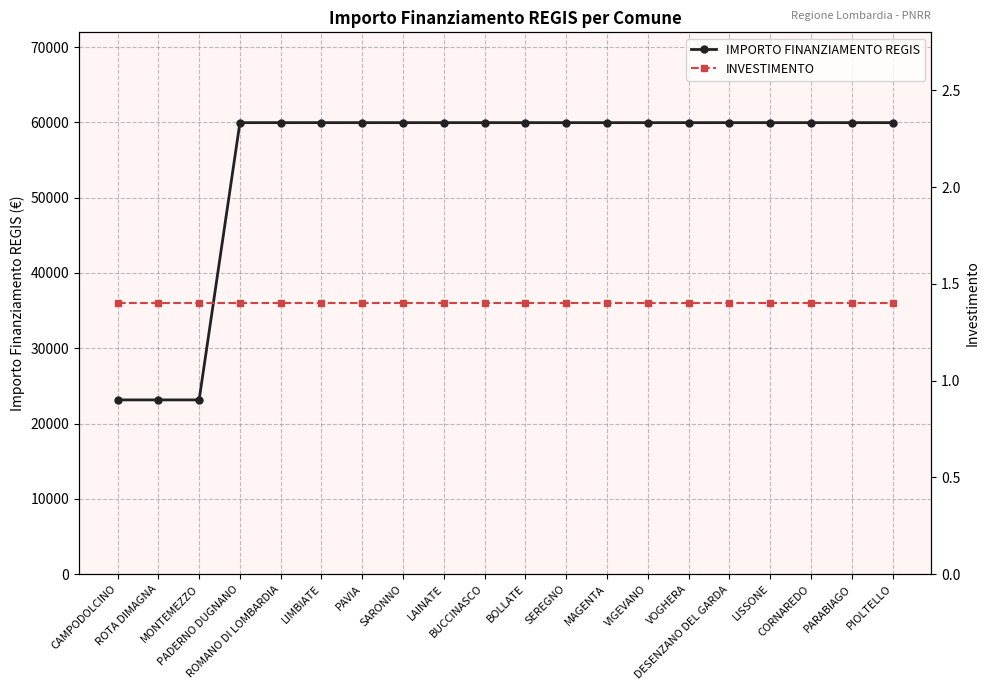

True or false: INVESTIMENTO has more than 0 interior local peaks.

False